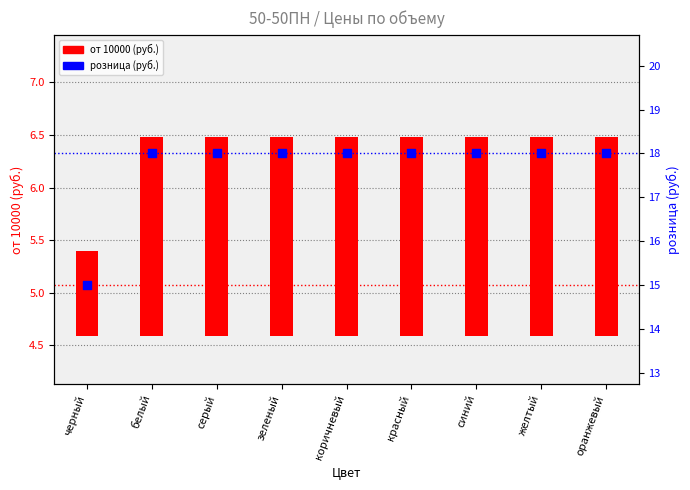

Is the value of розница (руб.) at оранжевый greater than the value of от 10000 (руб.) at оранжевый?

Yes